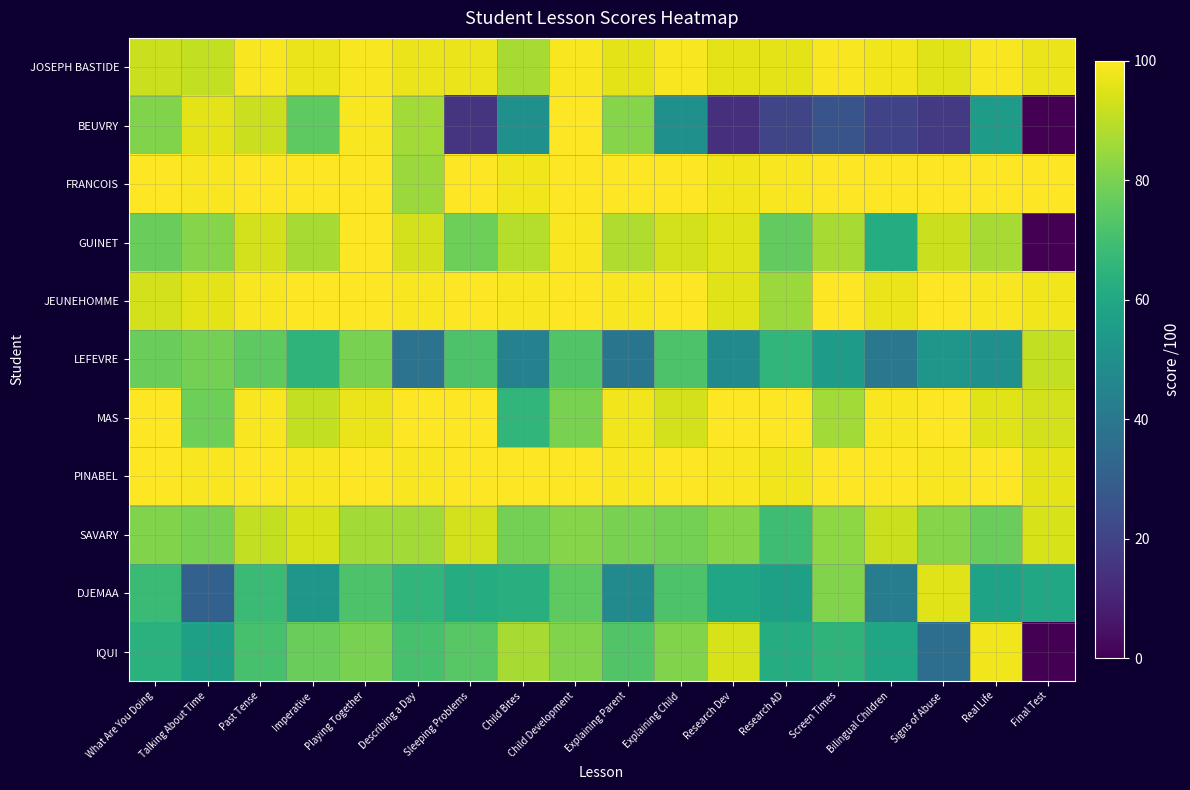

Rank the series by their maximum value, from lowest to highest.

LEFEVRE, SAVARY, DJEMAA, IQUI, JOSEPH BASTIDE, BEUVRY, FRANCOIS, GUINET, JEUNEHOMME, MAS, PINABEL